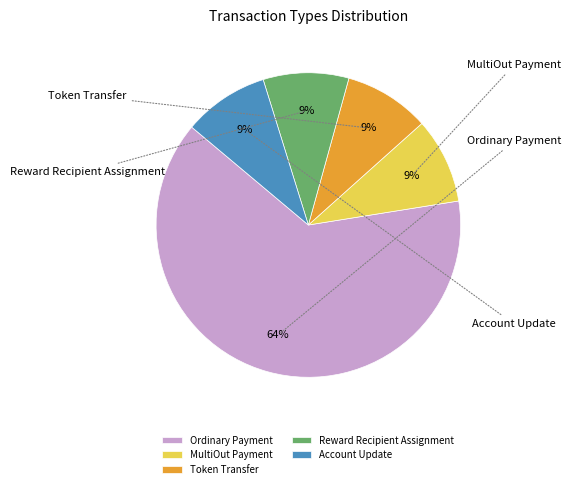

Is it true that Token Transfer is 9% of the pie?

True